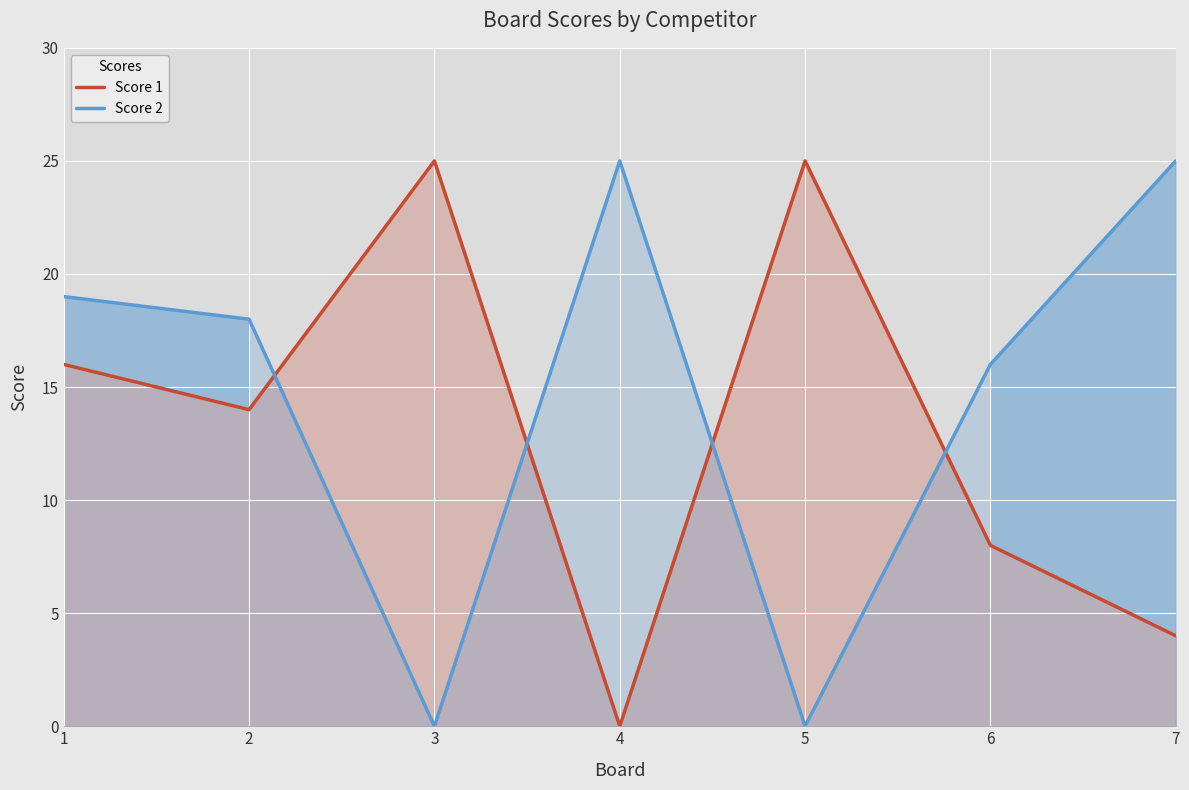

What is the sum of the Score 1 values at 2 and 1?

30